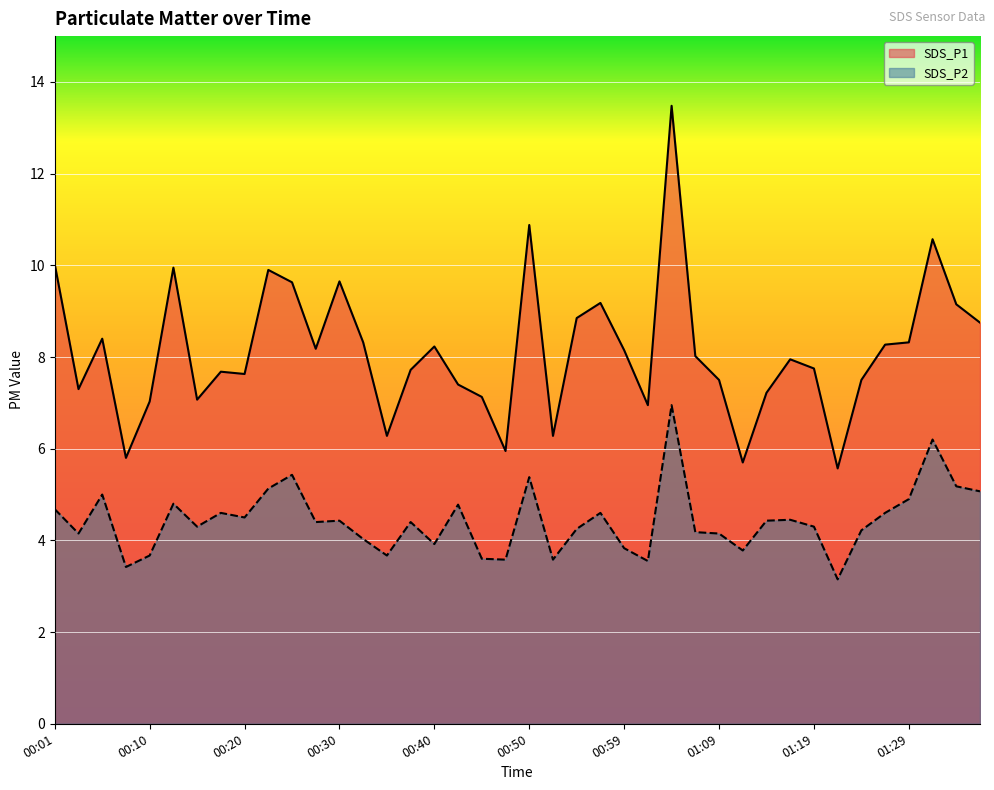

What position from the right is 00:40?

24